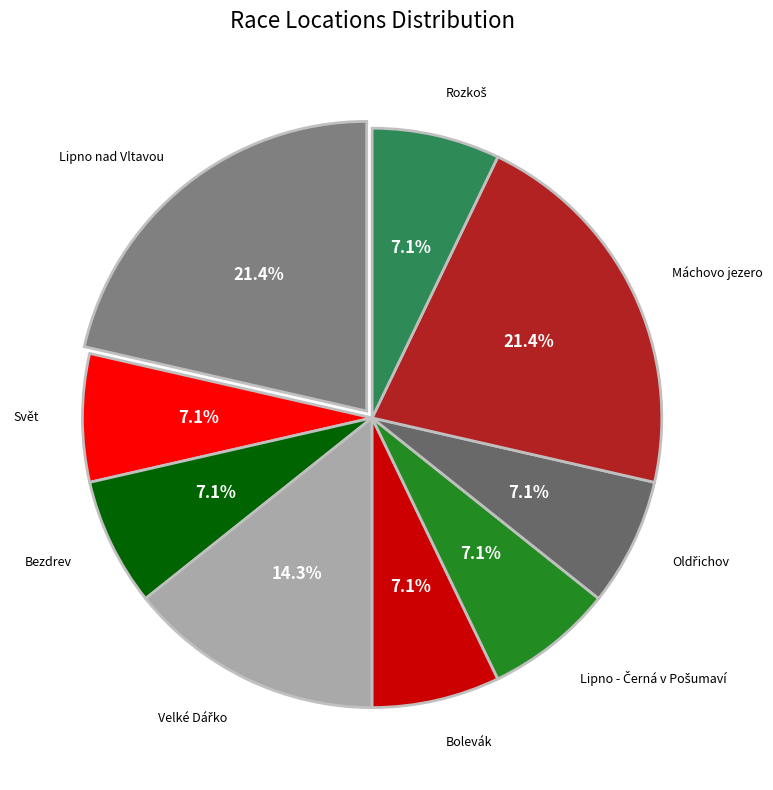

To the nearest percent, what is the average slice percentage?

11%